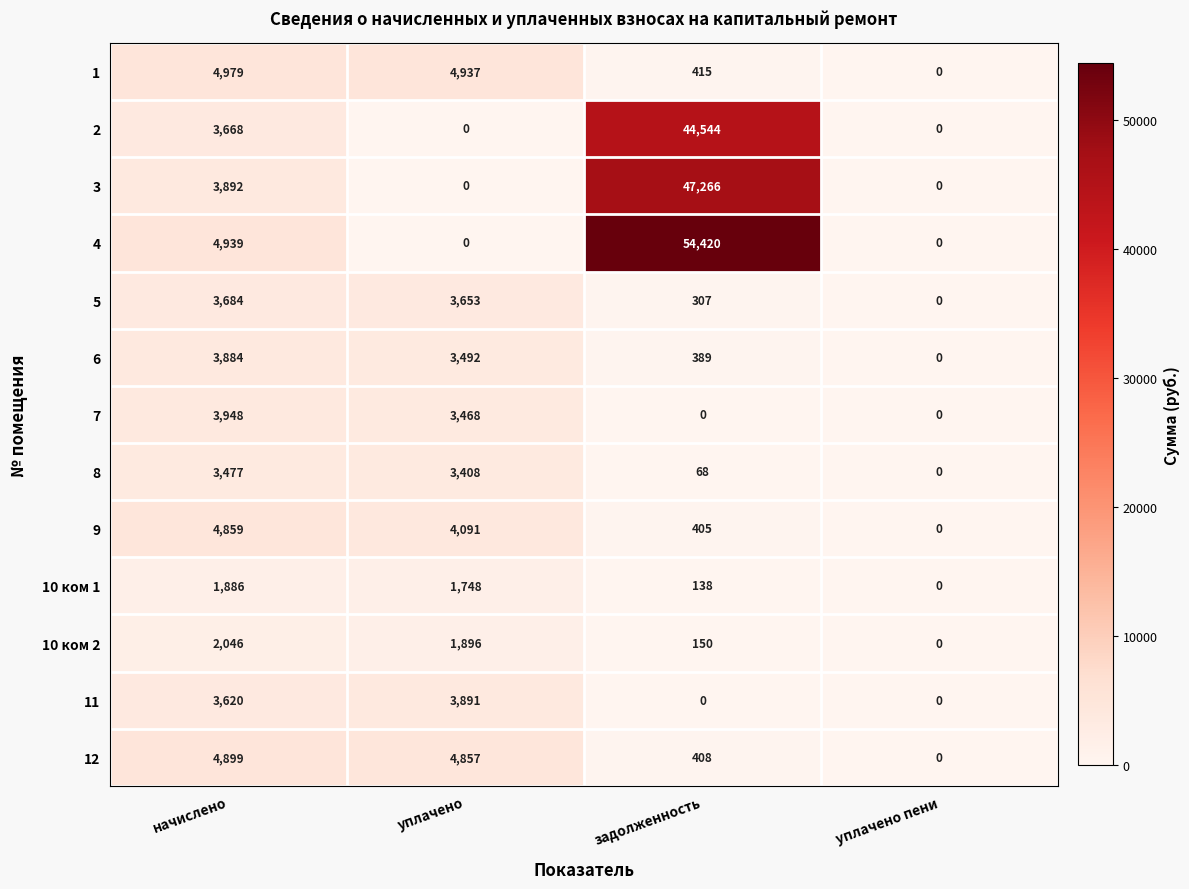

Which category has the highest value across all series?

задолженность